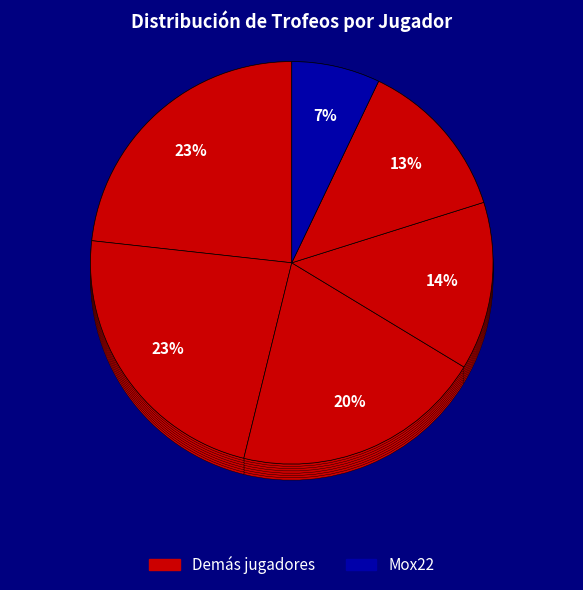

Rank the categories by value from lowest to highest.

Mox22, yannik, Invictus, jenny, monstrum, Sueskartoffel